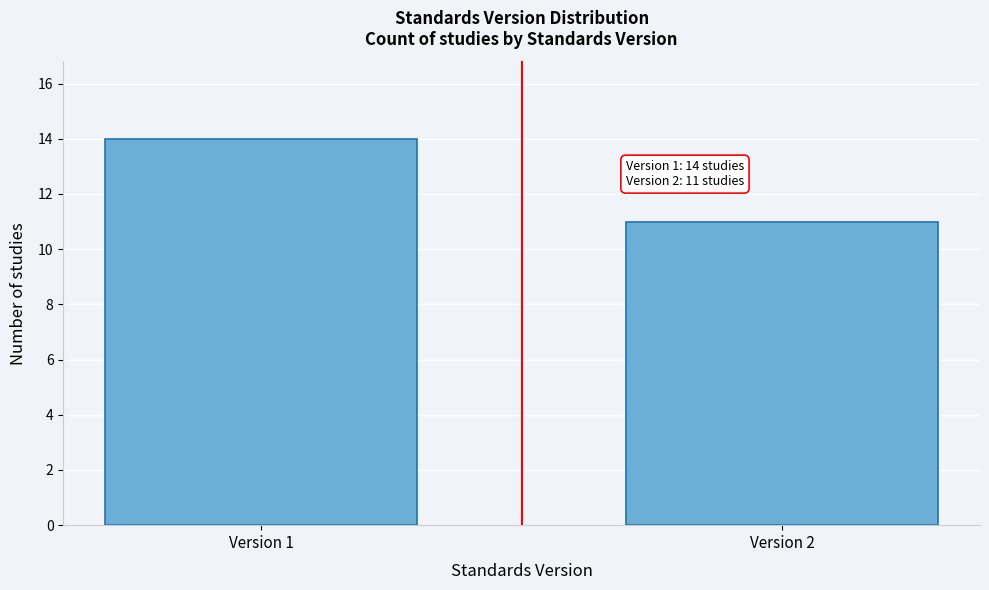

Reading left to right, what are all the values shown in this chart?

14	11